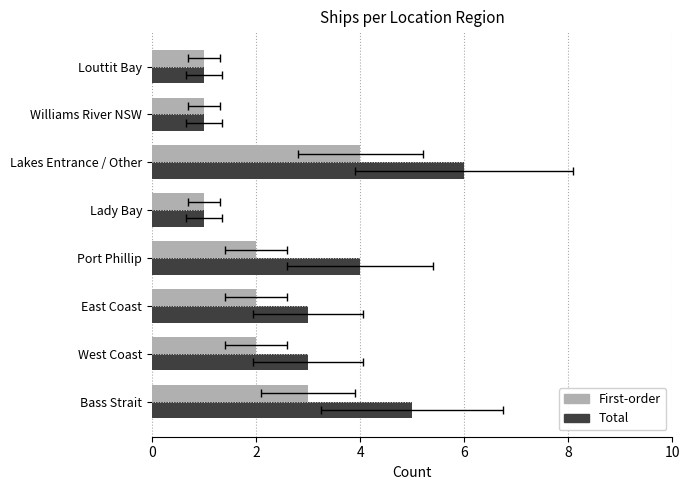

What is the sum of all Total values?

24